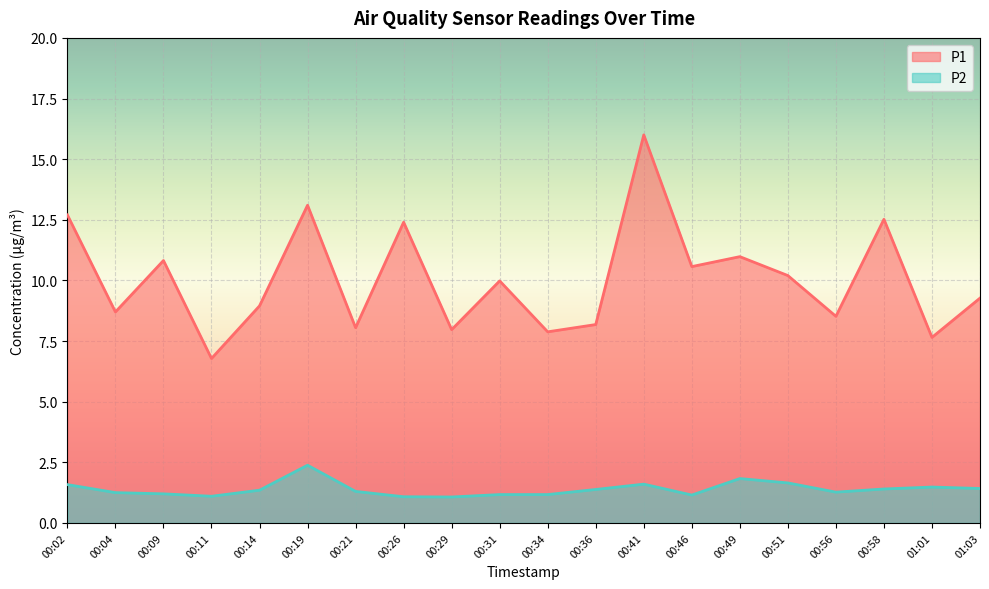

Between 00:29 and 00:04, which is larger?

00:04